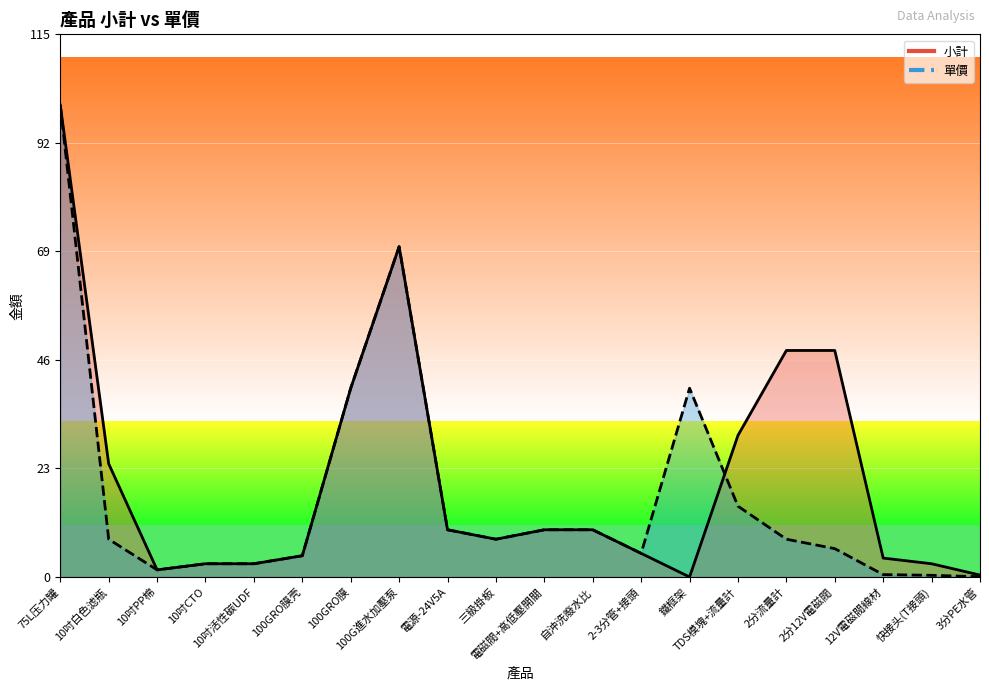

True or false: 單價 has a value of 16.7 at 電源-24V5A.

False